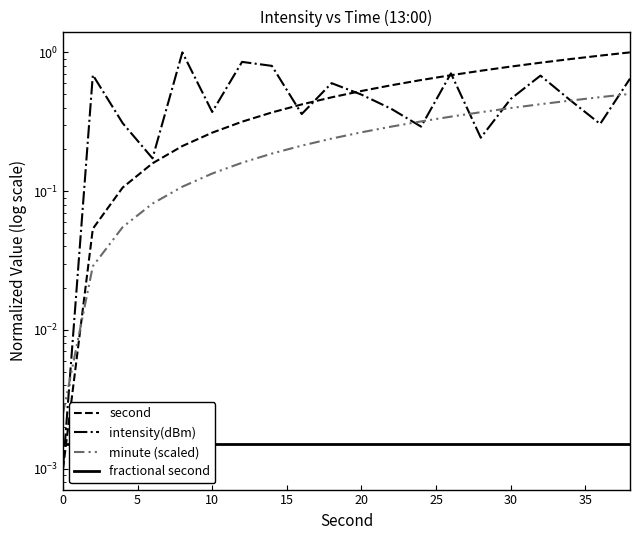

What are all the series names shown in the legend?

second, intensity(dBm), minute (scaled), fractional second